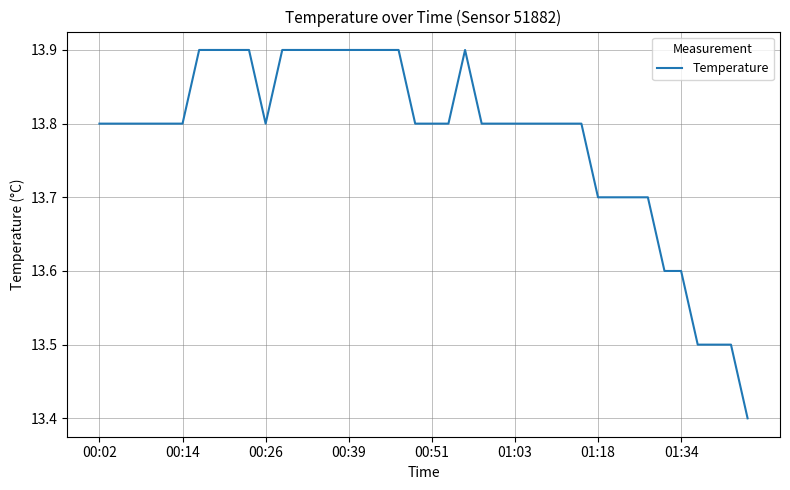

What is the maximum value shown in the chart?

13.9